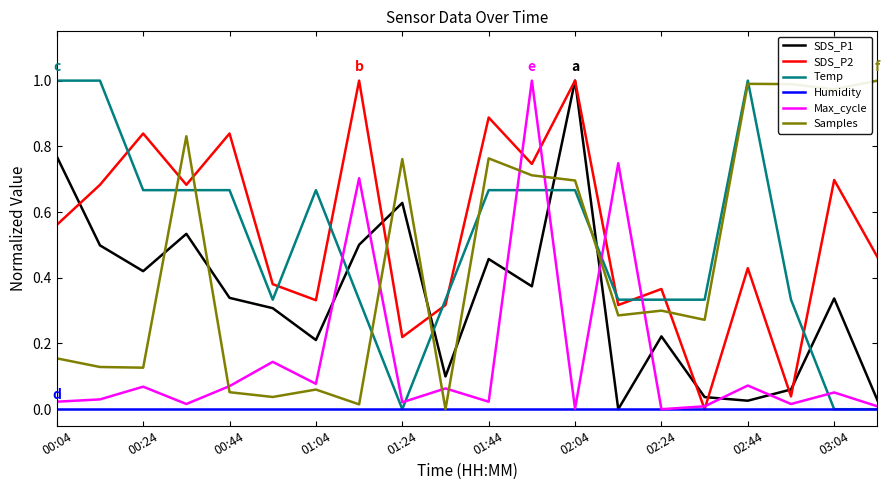

What are all the series names shown in the legend?

SDS_P1, SDS_P2, Temp, Humidity, Max_cycle, Samples